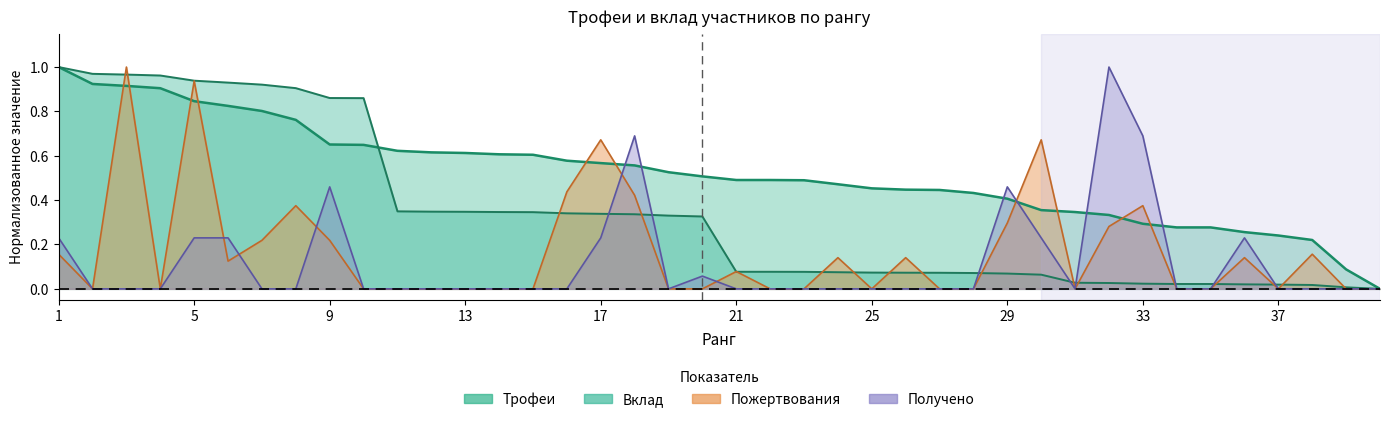

Count the number of categories in the chart.

40